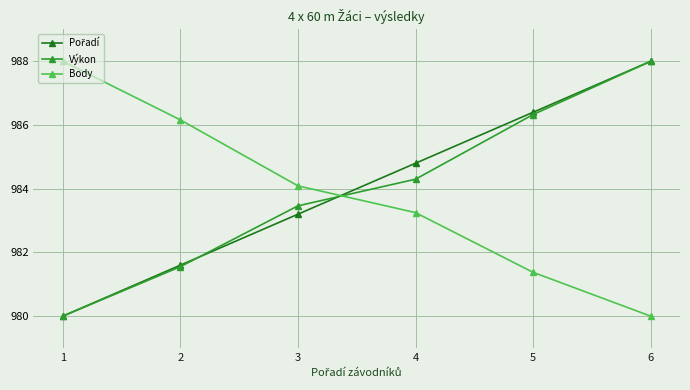

What is the maximum value shown in the chart?

988.0